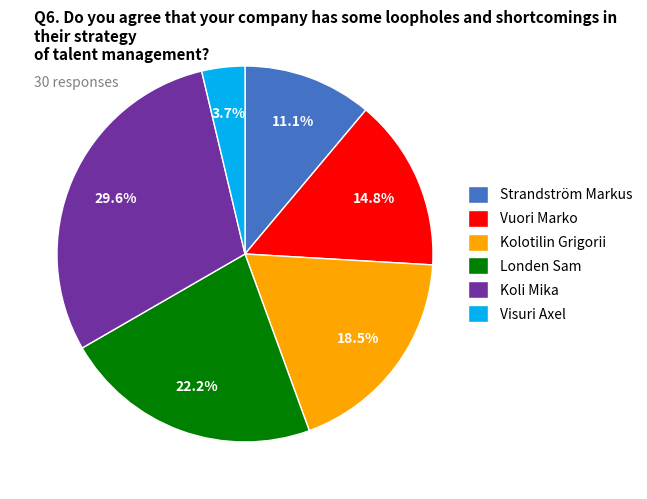

To the nearest percent, what is the difference between the largest and smallest slice percentages?

26%